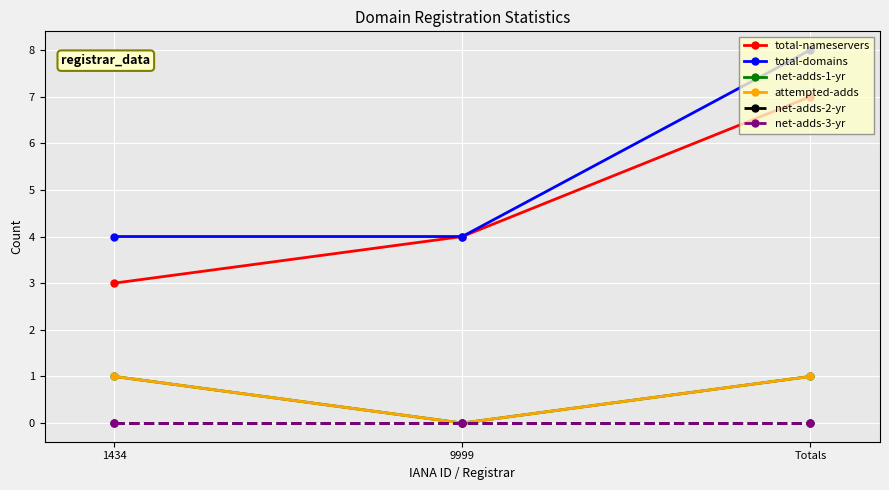

Which label corresponds to the largest value in the chart?

Totals